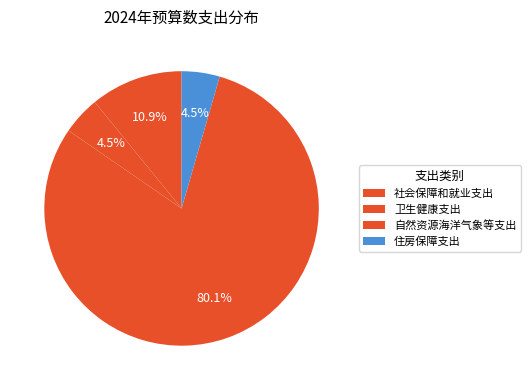

To the nearest percent, what portion does 自然资源海洋气象等支出 represent?

80%